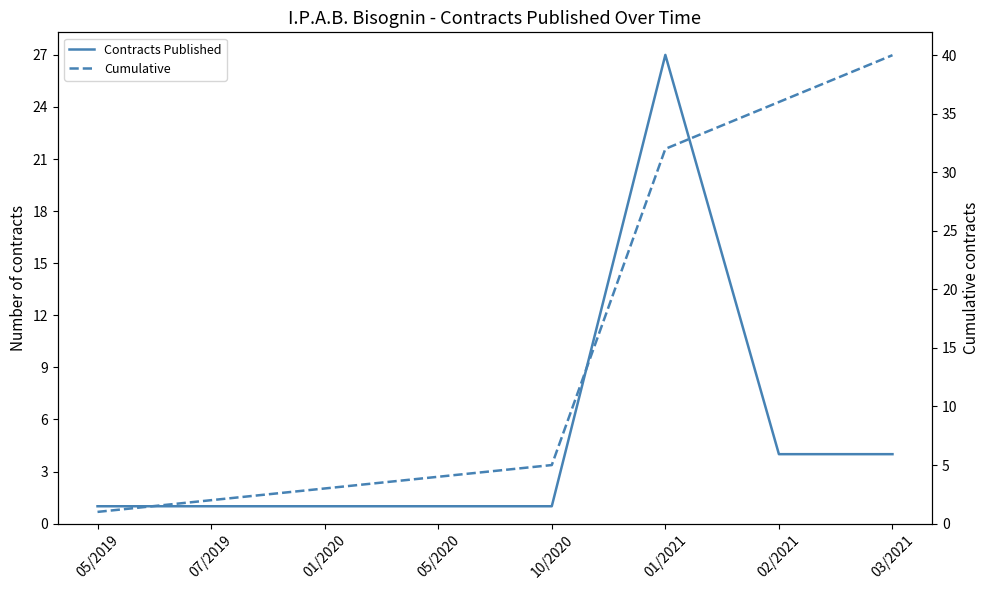

What is the difference between the maximum and second lowest values in the Contracts Published series?

26